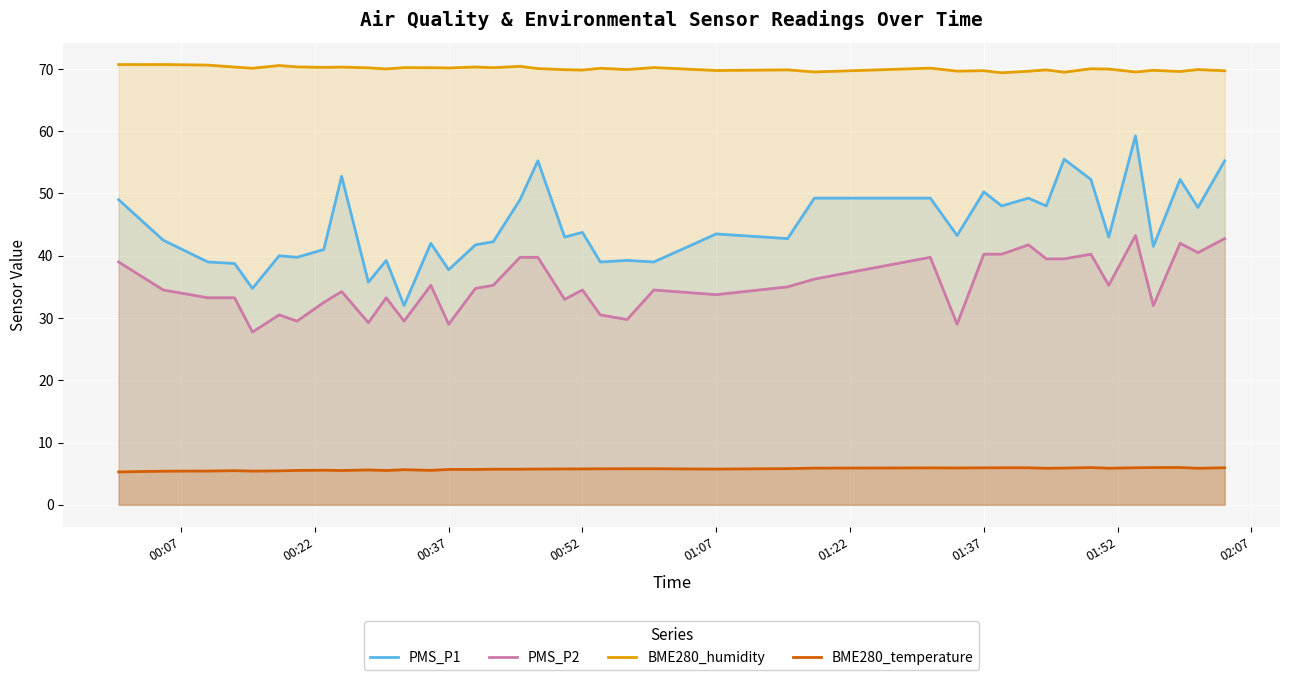

The BME280_humidity series shows 28.3 at 00:52. True or false?

False